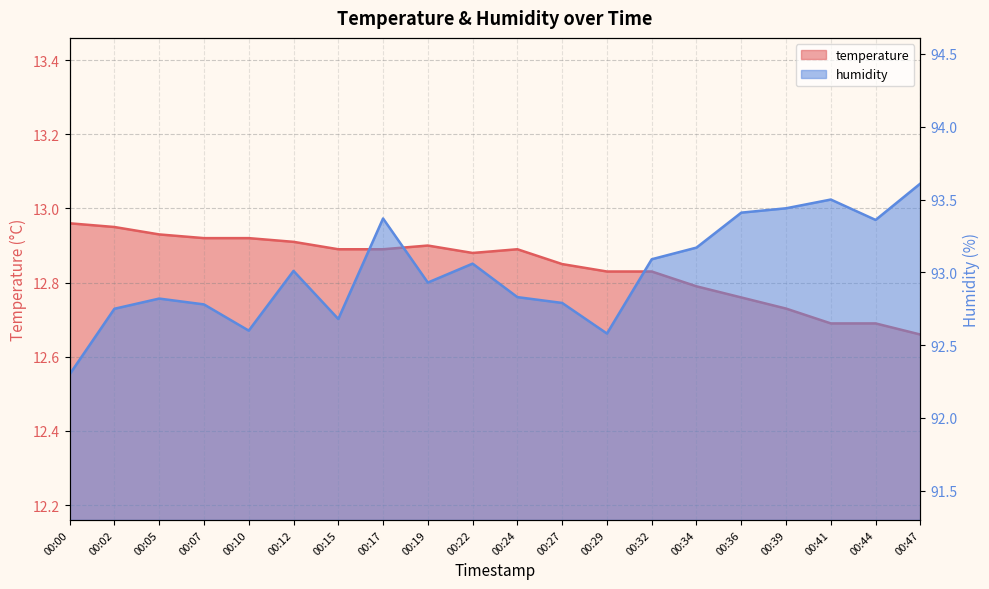

At 00:07, list the series in order from smallest to largest.

temperature, humidity